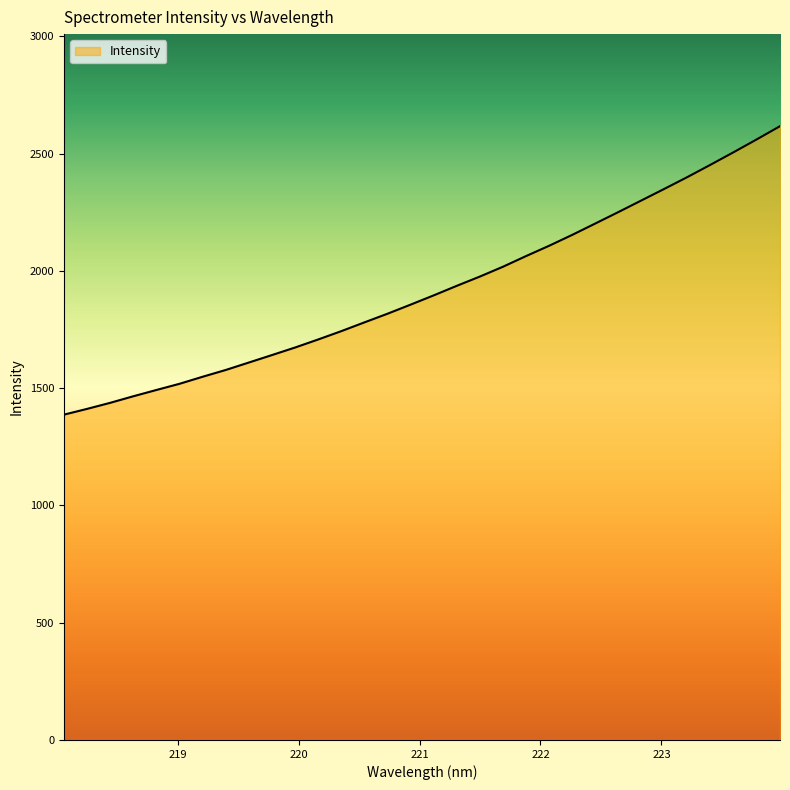

What is the difference between the maximum and minimum values?

1229.9